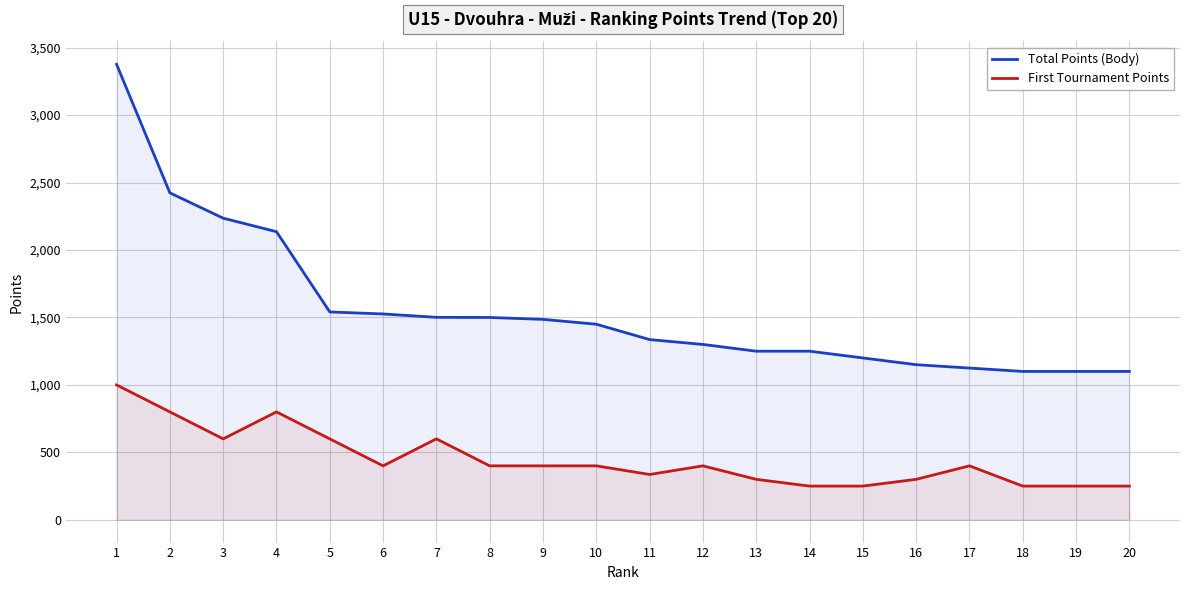

What is the sum of all First Tournament Points values?

8986